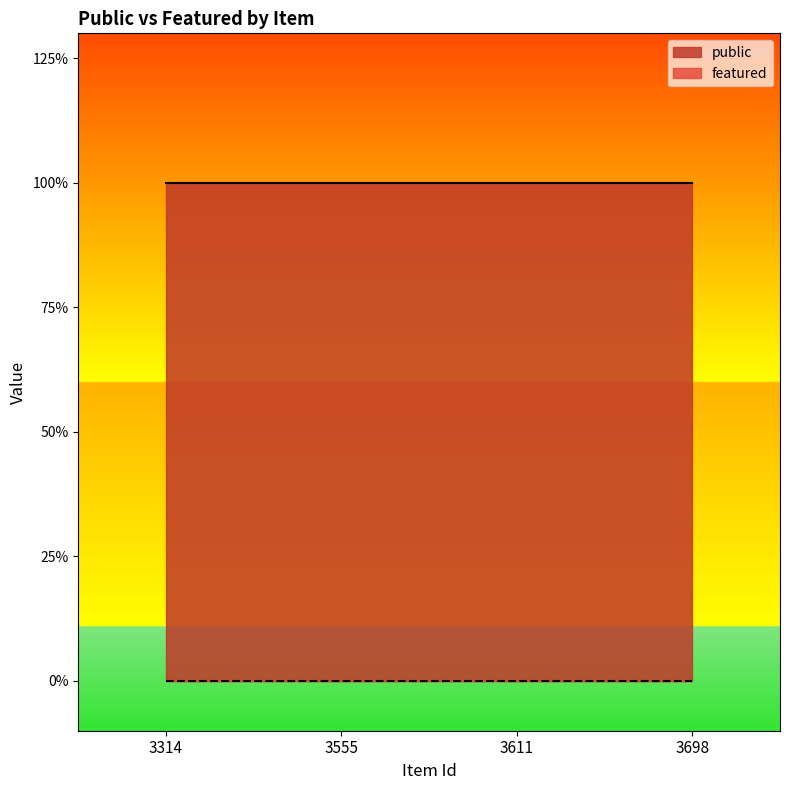

Is it true that featured equals 0 at 3555?

True